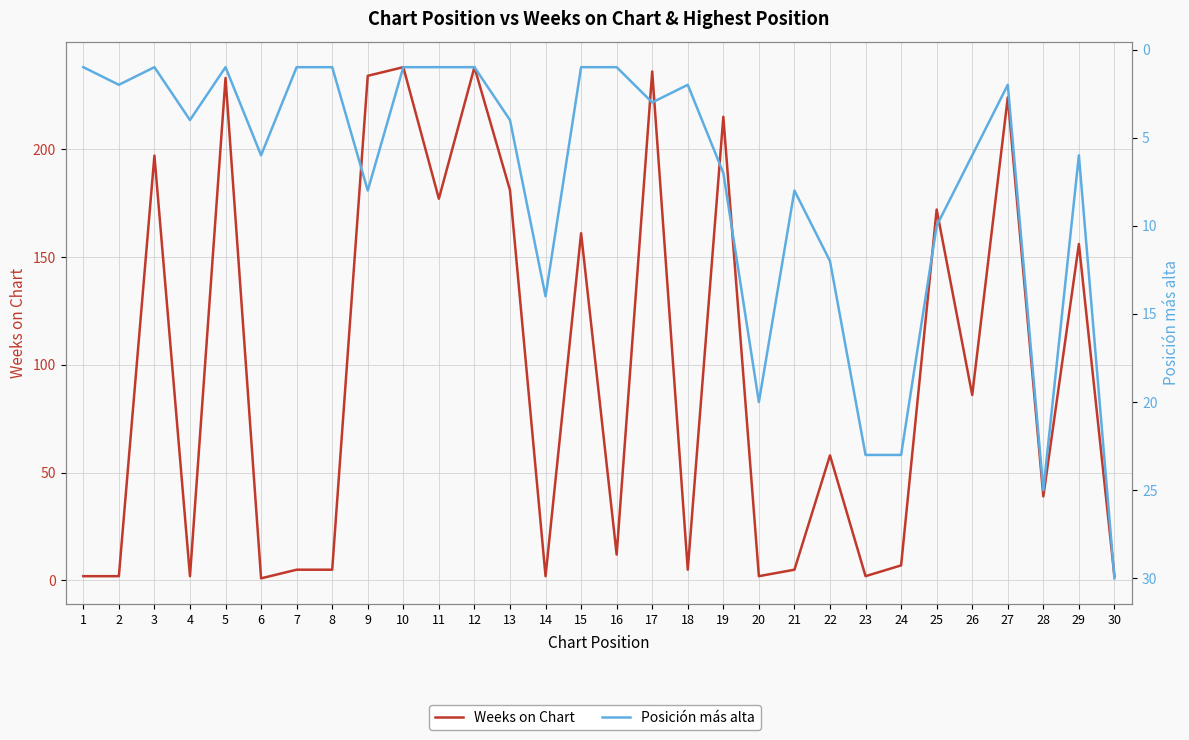

Reading right to left, transcribe all the data shown in this chart.

Weeks on Chart: 2	156	39	224	86	172	7	2	58	5	2	215	5	236	12	161	2	181	238	177	238	234	5	5	1	233	2	197	2	2
Posición más alta: 30	6	25	2	6	10	23	23	12	8	20	7	2	3	1	1	14	4	1	1	1	8	1	1	6	1	4	1	2	1